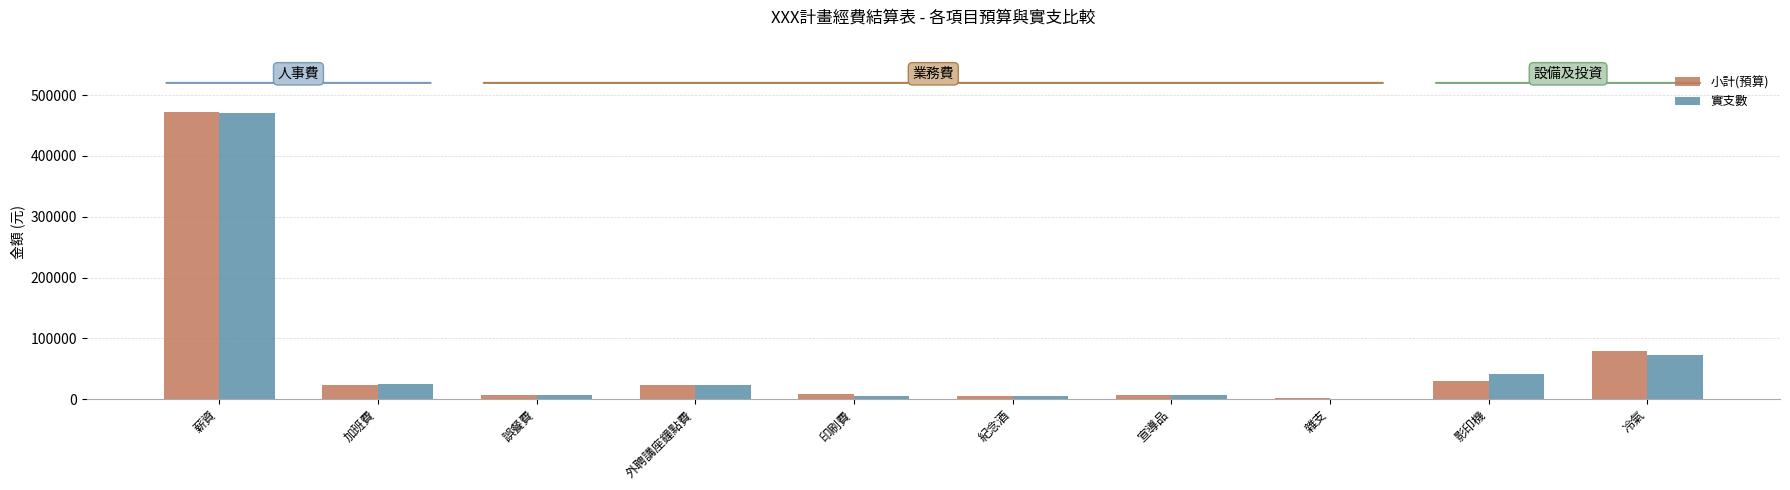

At which category is the sum across all series the highest?

薪資